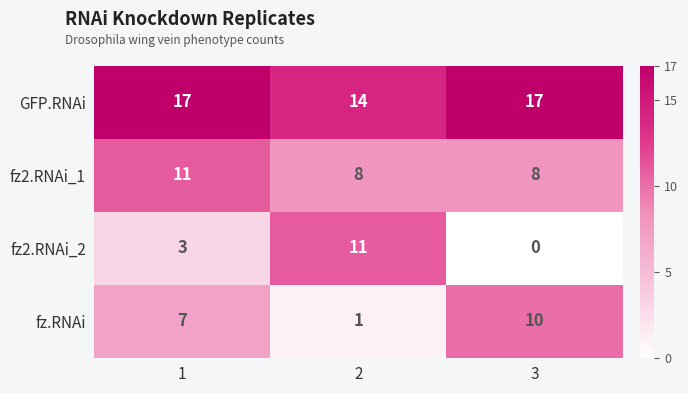

Rank the series at 2 from lowest to highest value.

fz.RNAi, fz2.RNAi_1, fz2.RNAi_2, GFP.RNAi